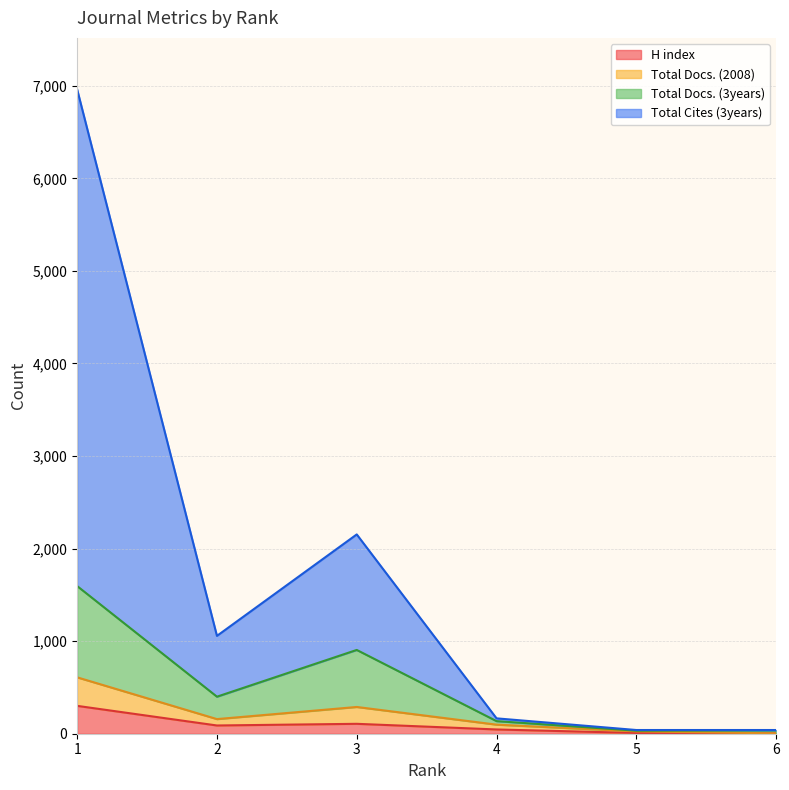

What is the highest value of the H index series?

301